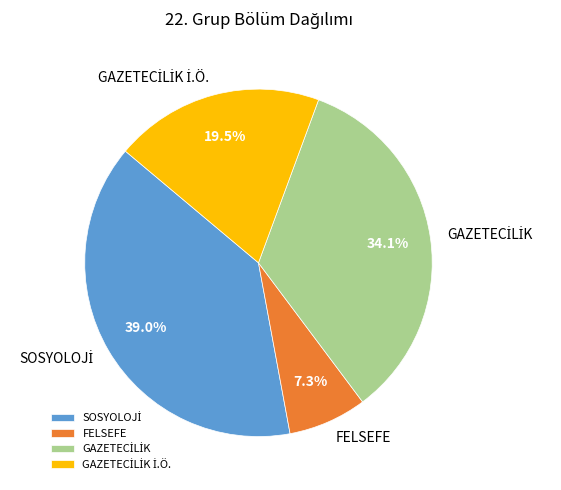

Is there any slice that represents more than half of the pie?

No